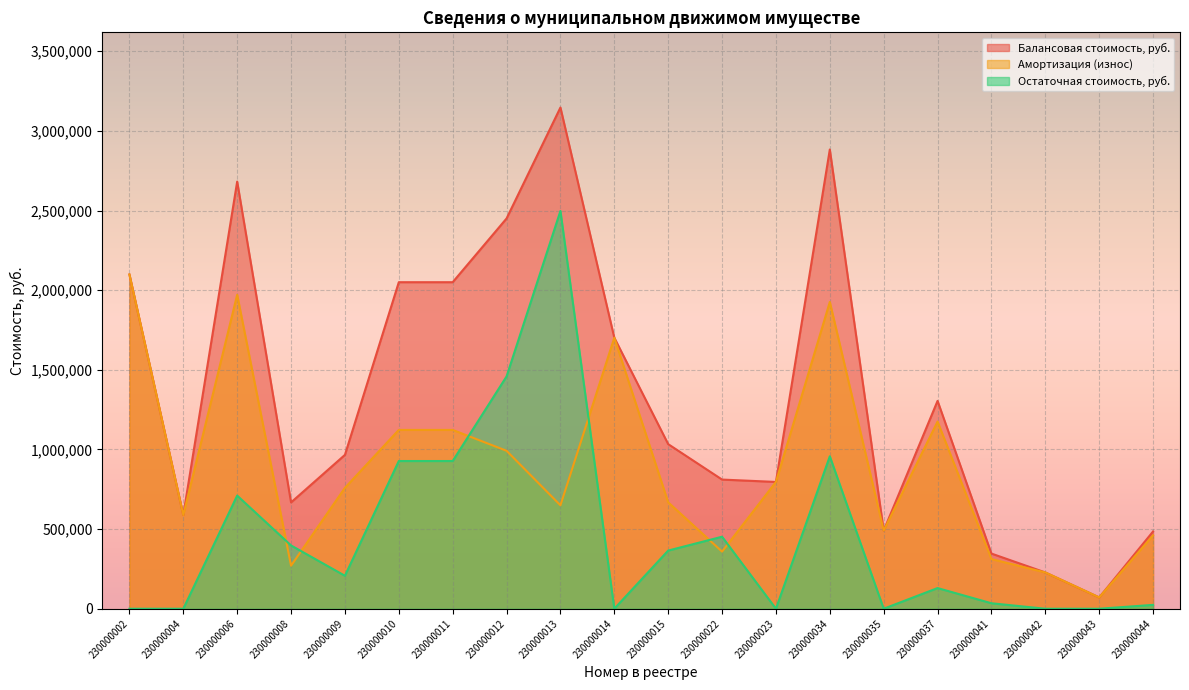

How many values in the Остаточная стоимость, руб. series exceed 206998?

10